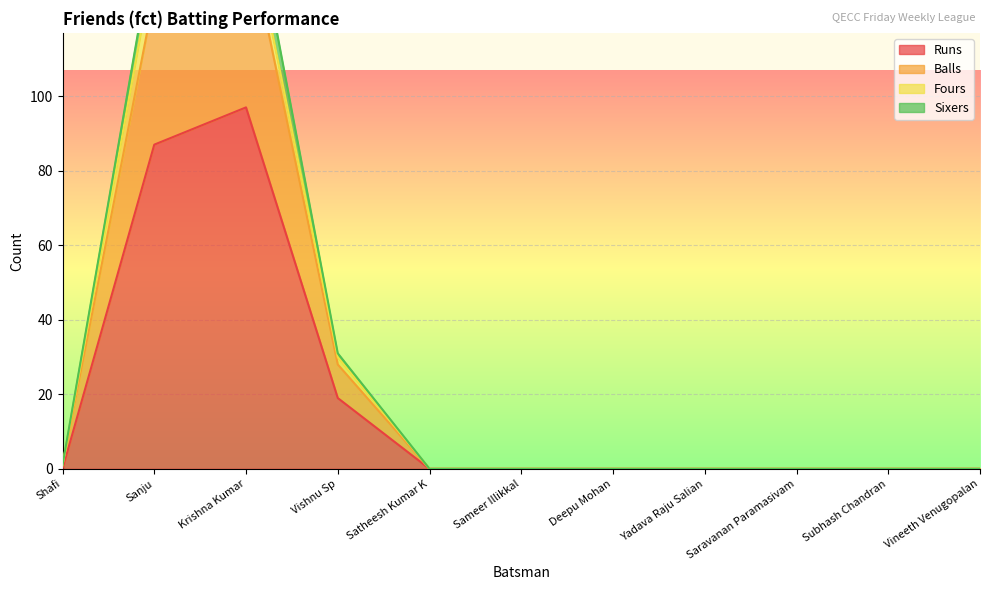

At how many categories does at least one series exceed 17?

3